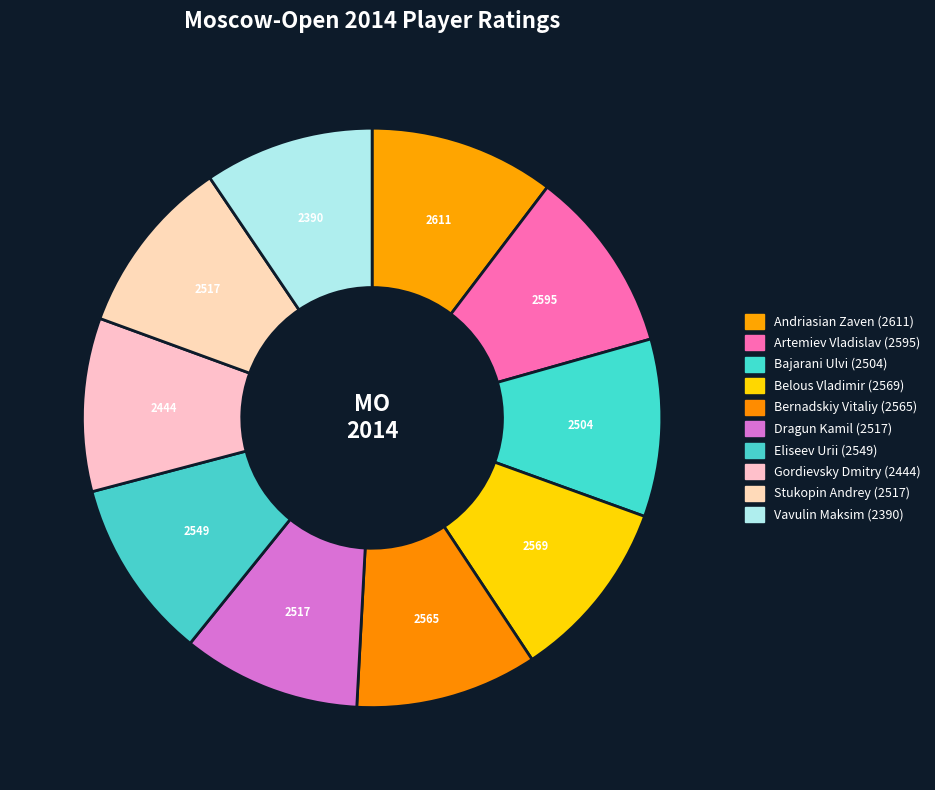

How many slices are in this pie chart?

10